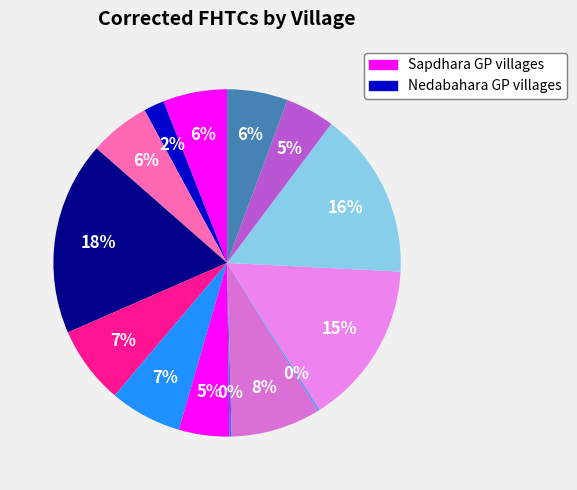

Count the number of slices in the pie.

14